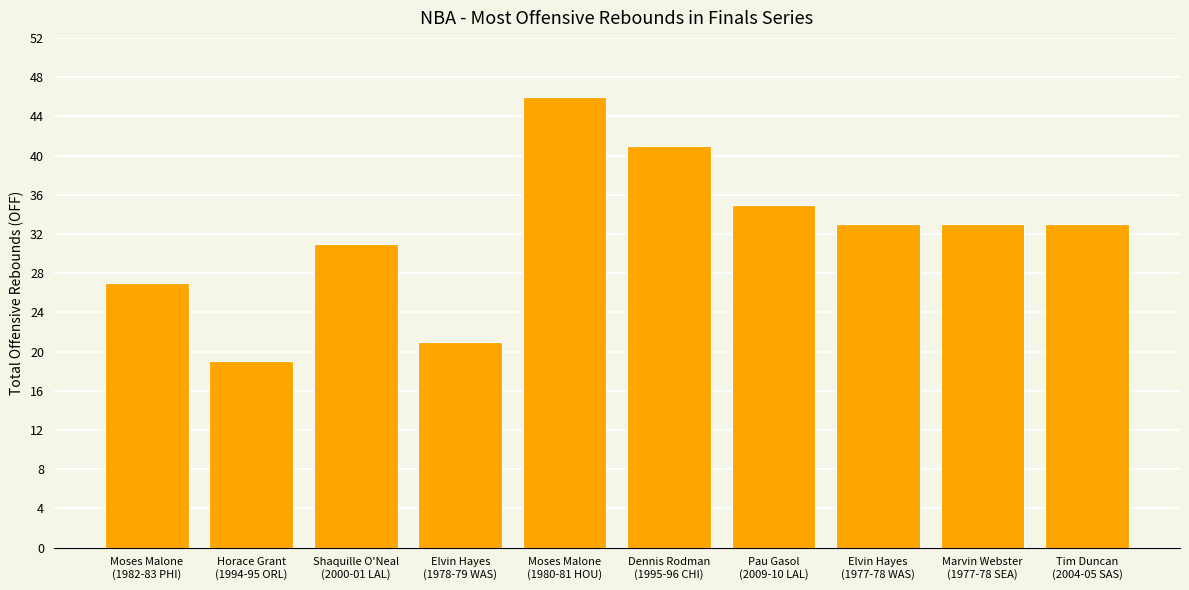

How many categories are shown in the chart?

10